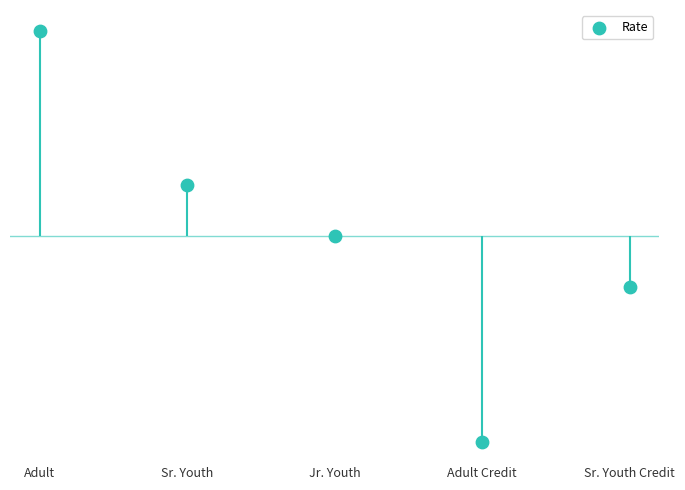

Which has a higher value, Adult Credit or Adult?

Adult